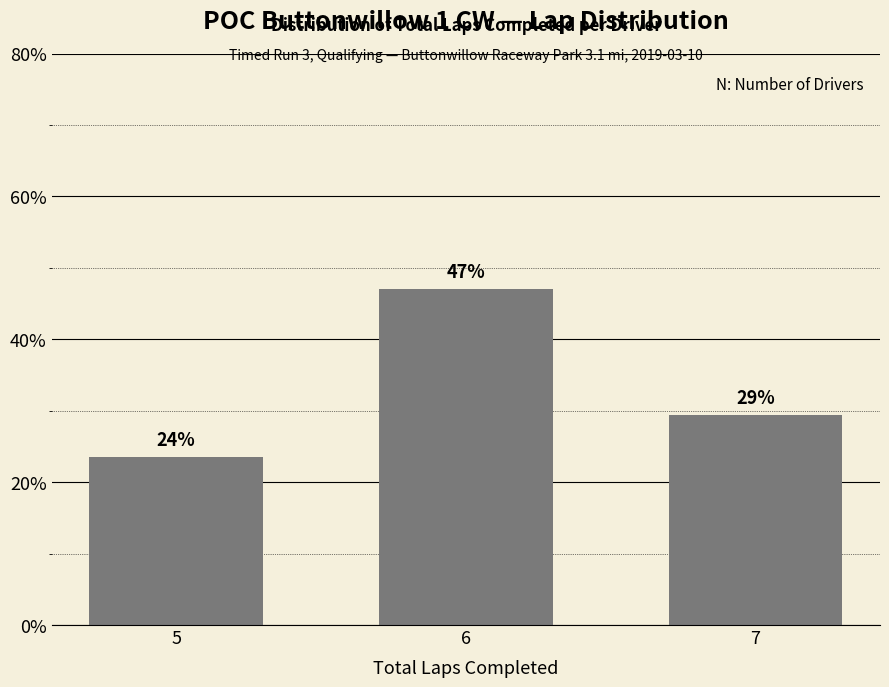

Reading right to left, transcribe all the data shown in this chart.

29.4	47.1	23.5